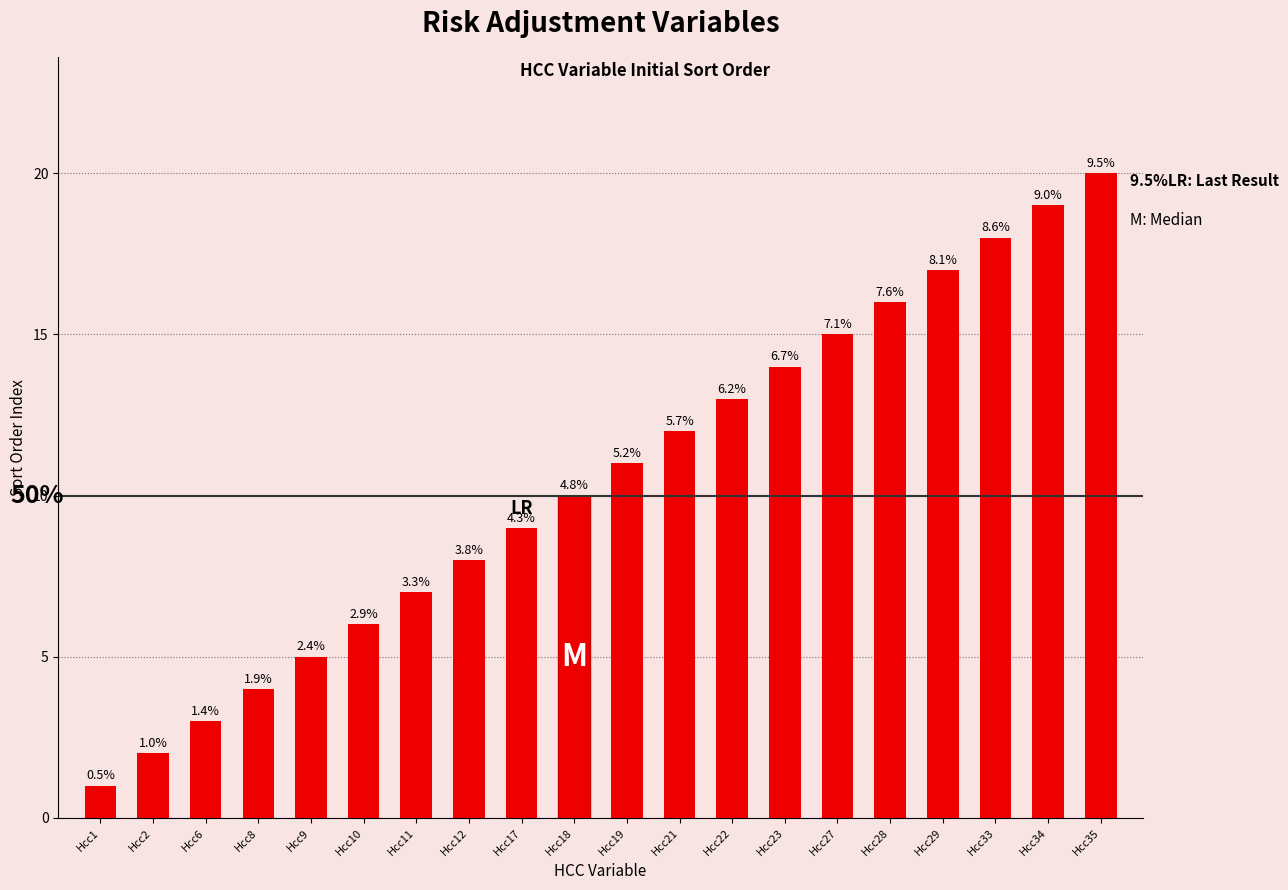

Are the bars horizontal?

No